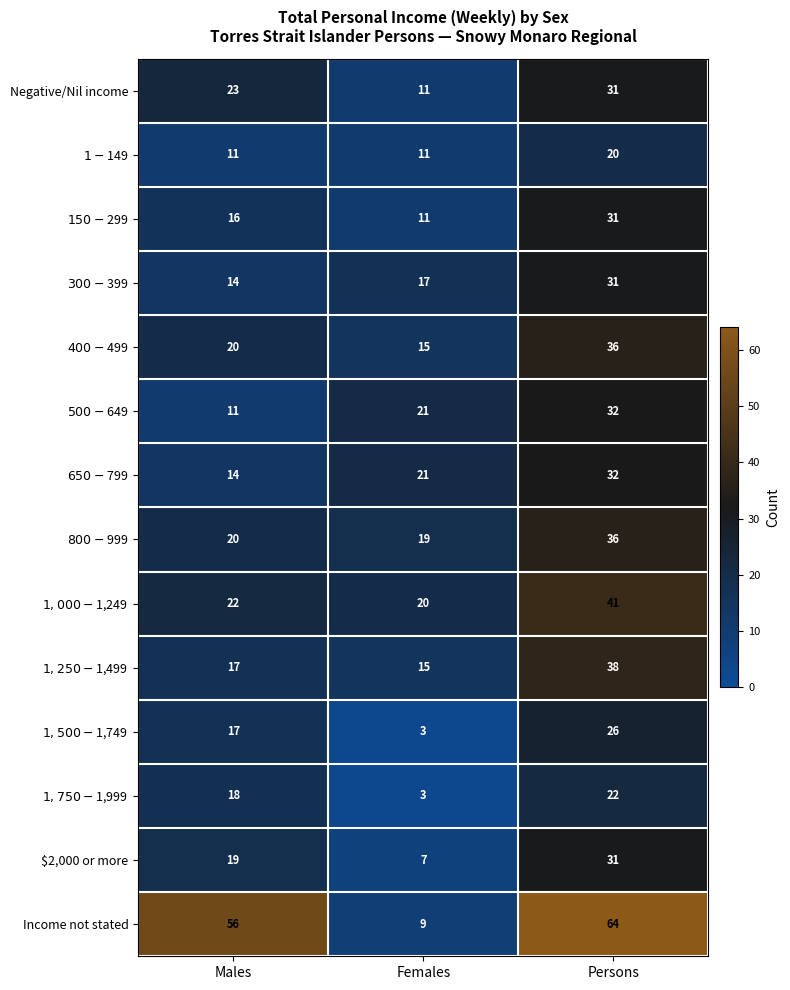

At which category is the sum across all series the highest?

Persons